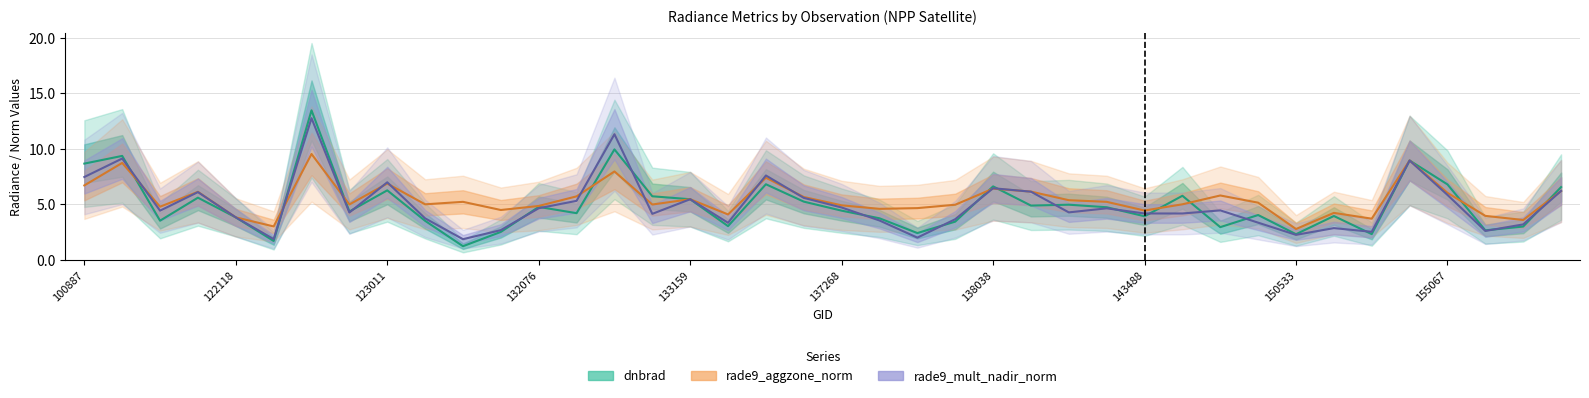

List the series in order of their peak value, lowest first.

rade9_aggzone_norm, rade9_mult_nadir_norm, dnbrad